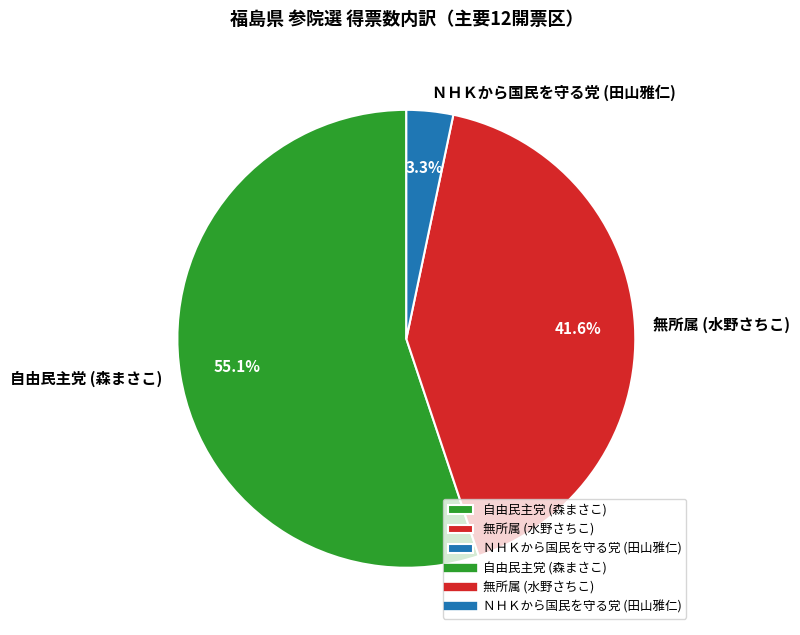

Is there a majority slice in this chart?

Yes